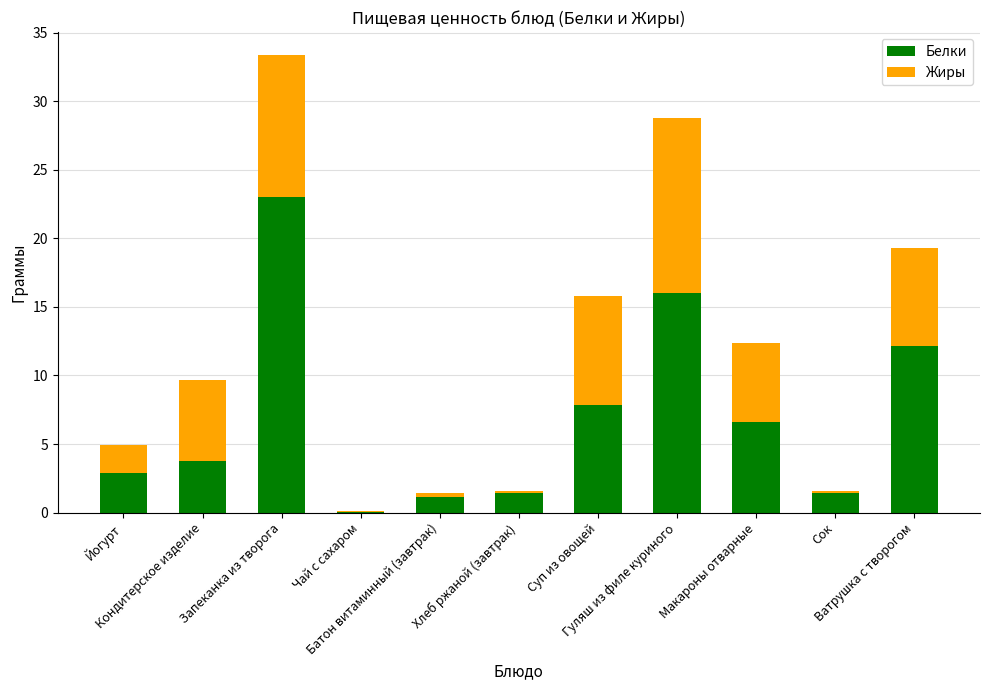

What is the maximum value for Белки?

23.0